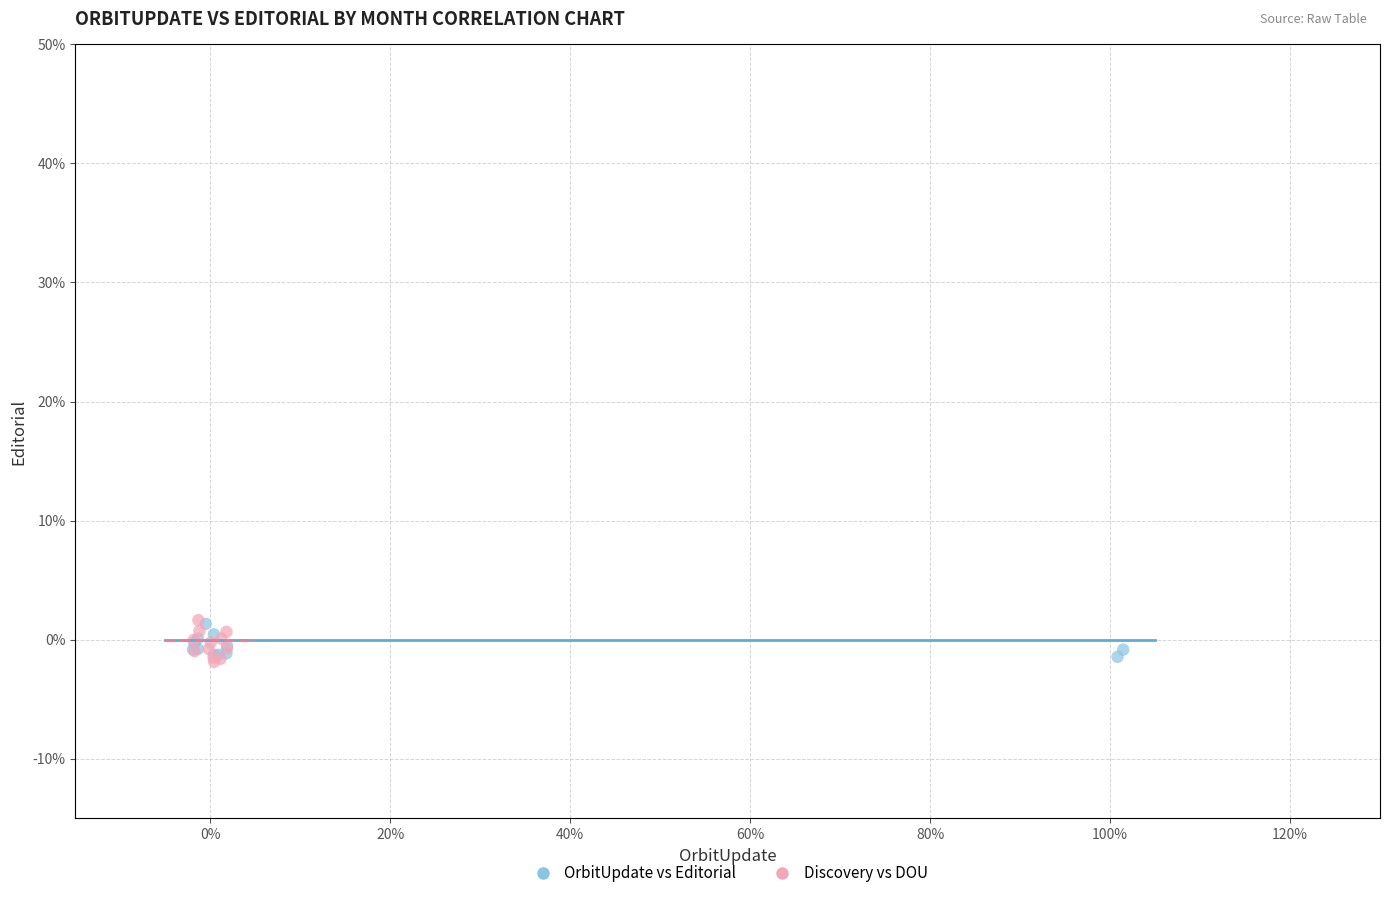

What are all the series names shown in the legend?

OrbitUpdate vs Editorial, Discovery vs DOU